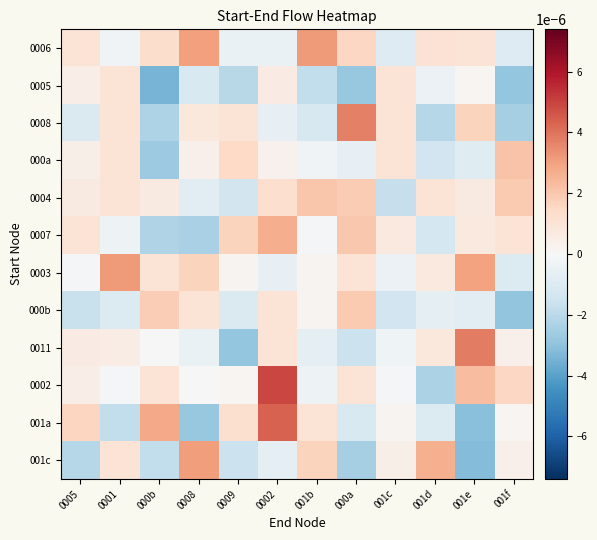

At which category is the sum across all series the highest?

0002